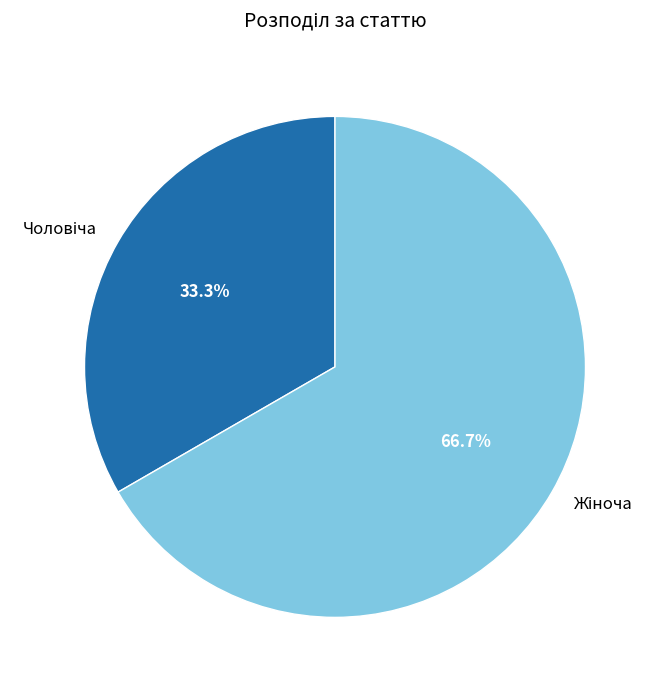

Is there a majority slice in this chart?

Yes